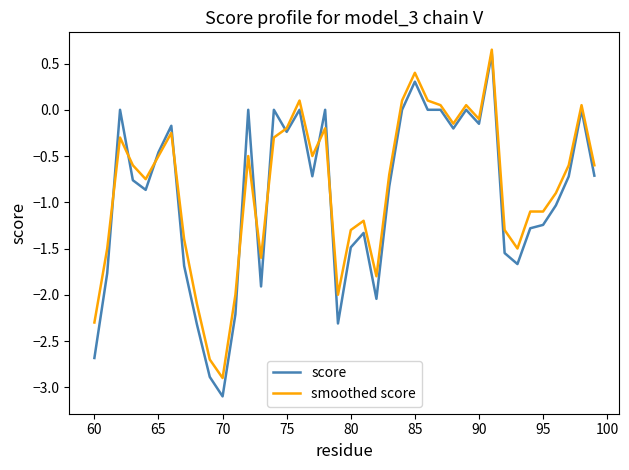

What is the lowest value of the score series?

-3.1